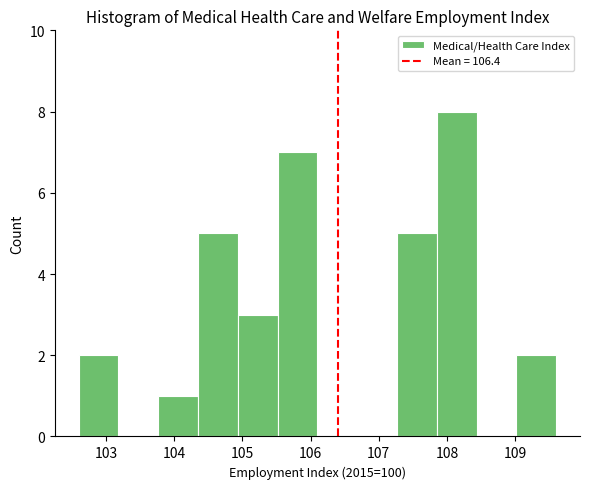

Reading left to right, transcribe this chart: for each bar, give the range it covers on the x-axis and its height. Neither the bar edges nor the heights are printed on the chart, so give them approximately, as read against the axes.

102.6 to 103.2: 2
103.2 to 103.8: 0
103.8 to 104.4: 1
104.4 to 104.9: 5
104.9 to 105.5: 3
105.5 to 106.1: 7
106.1 to 106.7: 0
106.7 to 107.3: 0
107.3 to 107.9: 5
107.9 to 108.4: 8
108.4 to 109.0: 0
109.0 to 109.6: 2